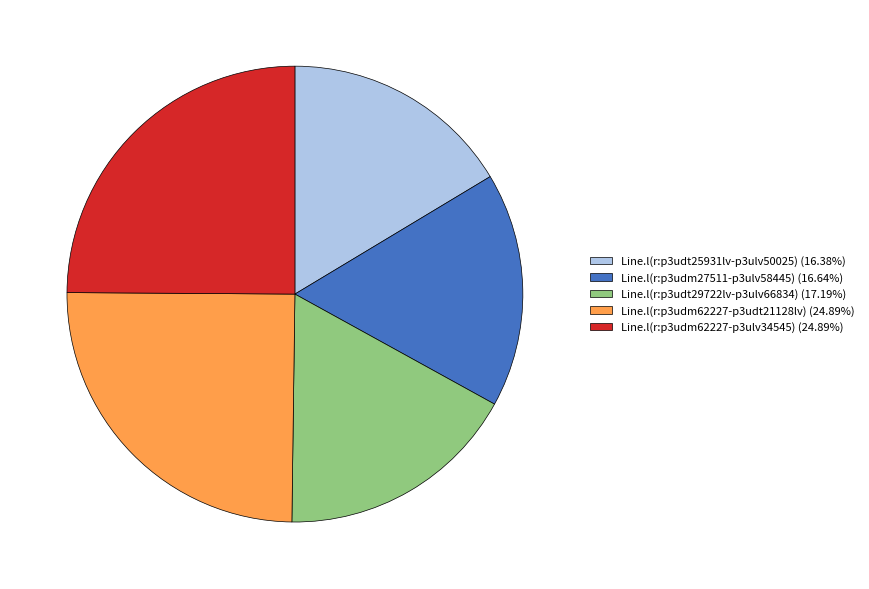

Approximately how many times larger is the value at Line.l(r:p3udt25931lv-p3ulv50025) (16.38%) compared to Line.l(r:p3udm62227-p3udt21128lv) (24.89%)?

0.7